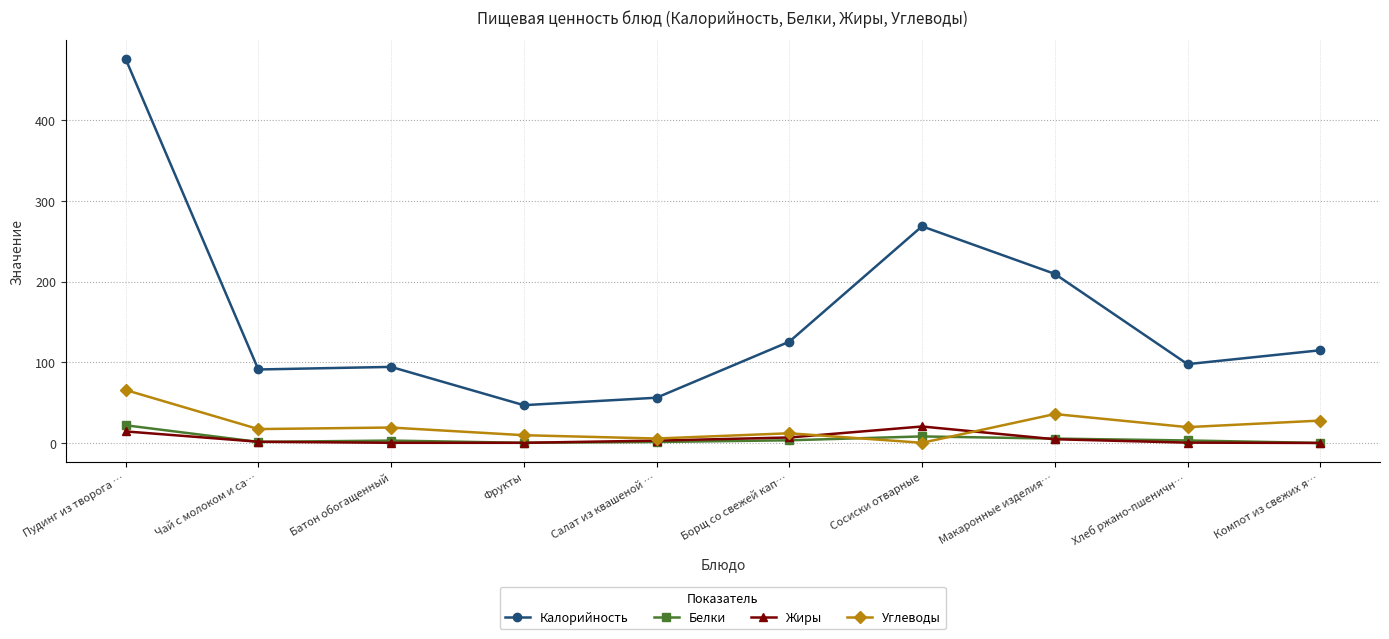

At which category is the sum across all series the highest?

Пудинг из творога …